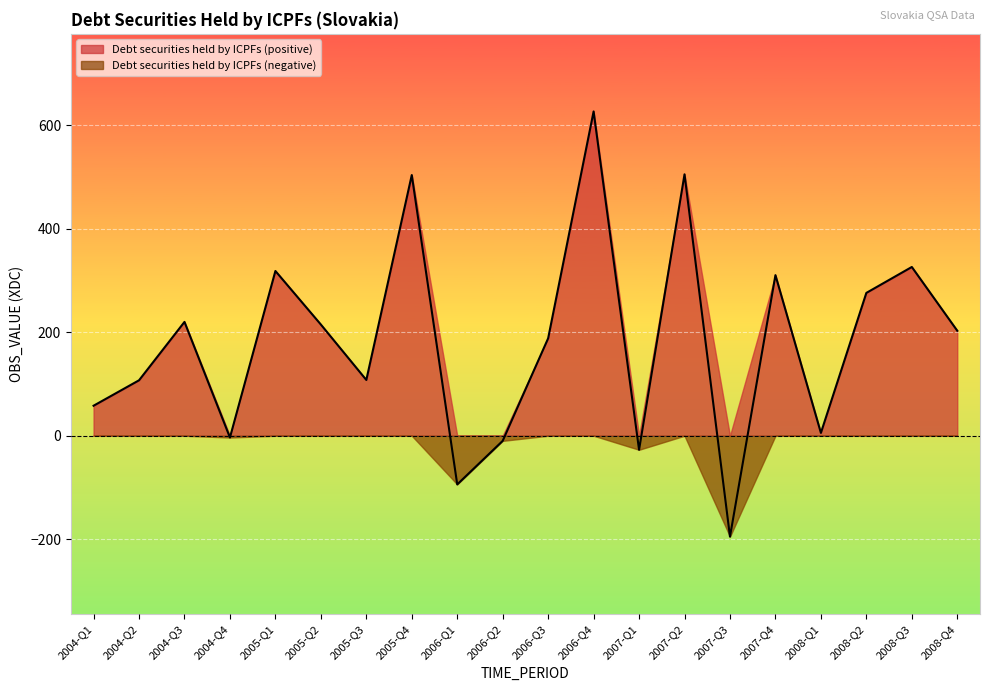

The chart shows a value of -27.1 at 2007-Q1. True or false?

True